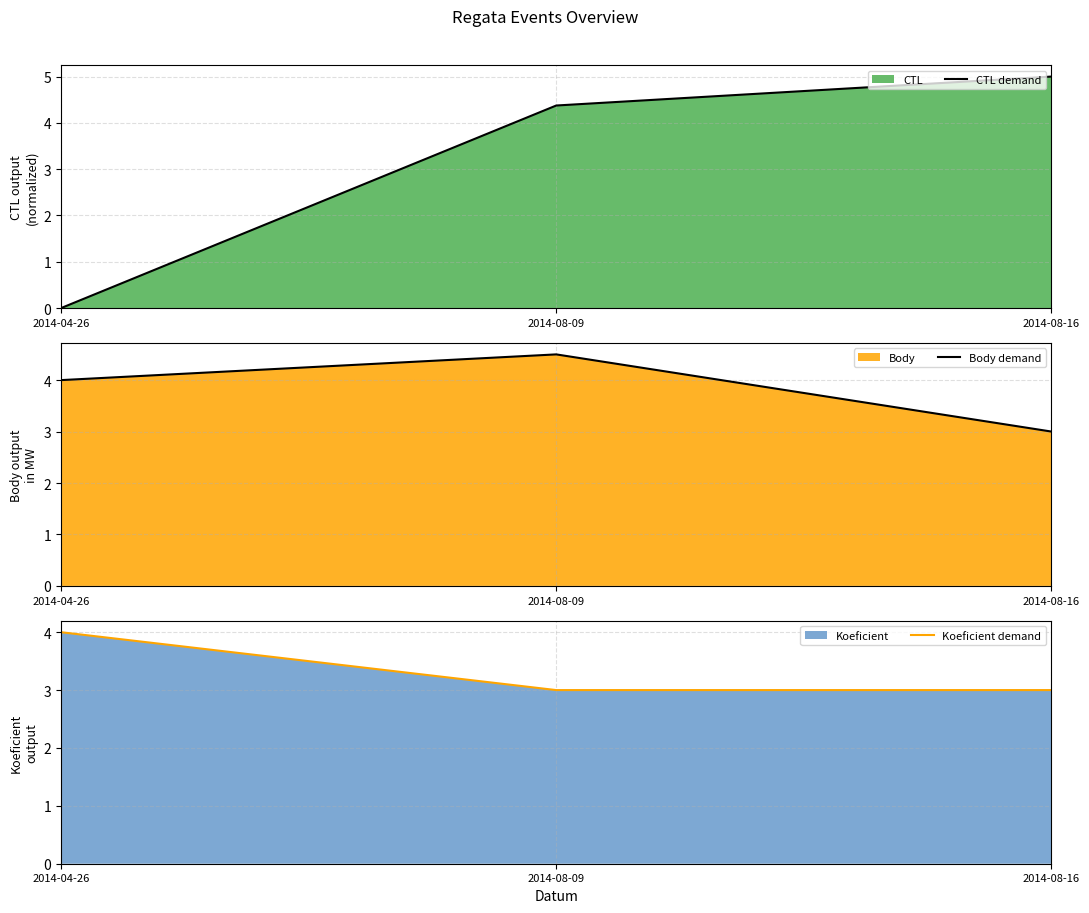

What is the total value across all series at 2014-08-16?

11.0